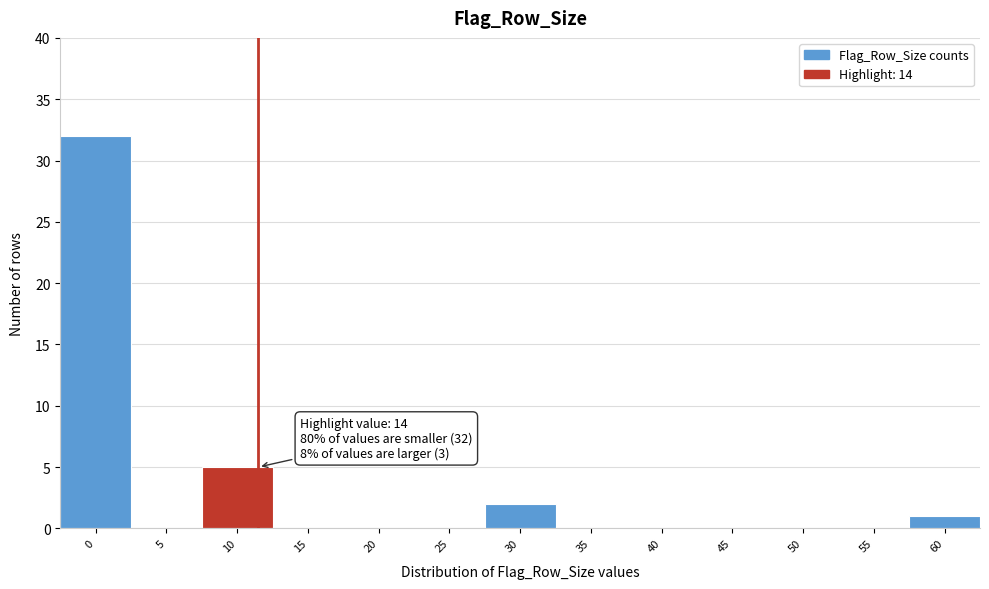

Reading right to left, extract all data points from this chart.

60=1	55=0	50=0	45=0	40=0	35=0	30=2	25=0	20=0	15=0	10=5	5=0	0=32